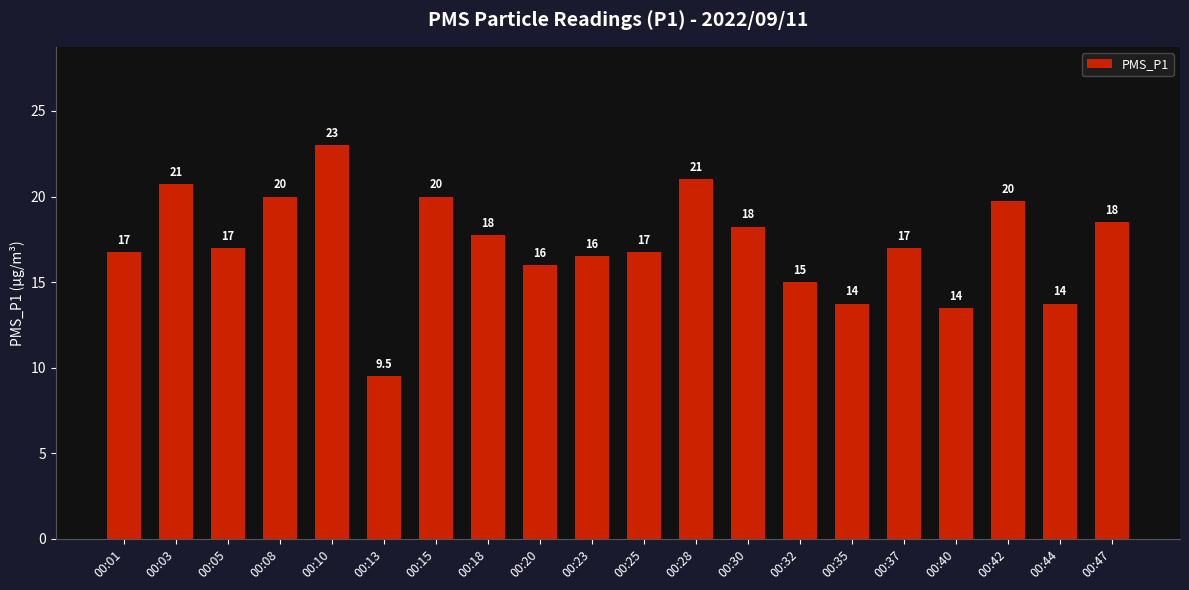

How many bars are there in total?

20